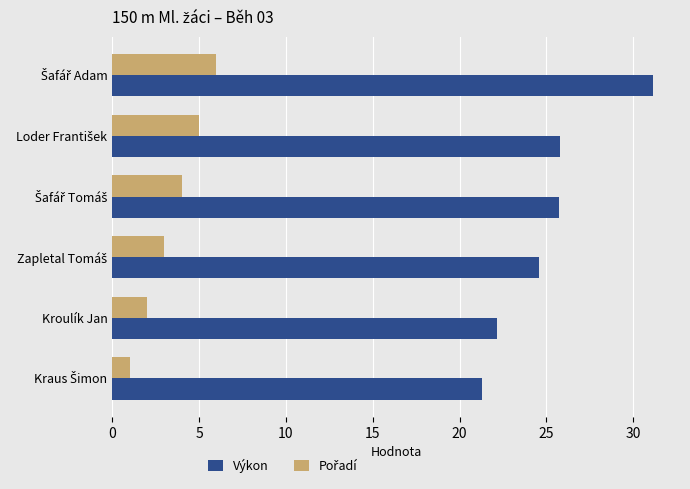

At how many categories does at least one series exceed 8?

6